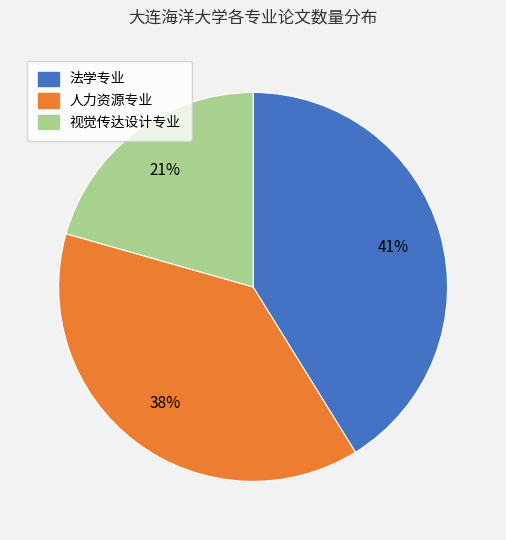

What percentage is the 法学专业 slice, to the nearest percent?

41%